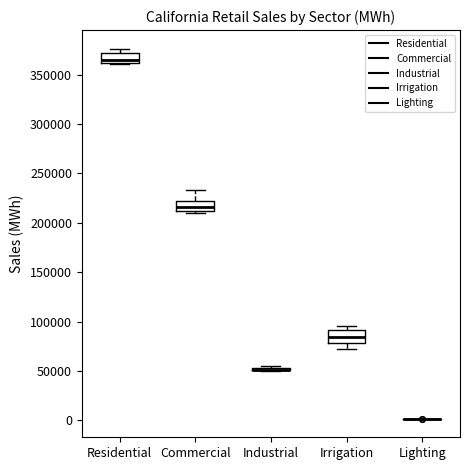

Reading left to right, transcribe this box plot: for each box, give where its median line is, the range the box spans, and where its two whiskers end, as read against the y-axis. The values are not printed on the chart, so give them approximately, as read against the axis.

Residential: median 365000, box 360000 to 370000, whiskers 360000 to 375000
Commercial: median 215000, box 210000 to 220000, whiskers 210000 to 235000
Industrial: box collapsed to a line at 50000, whiskers 50000 to 55000
Irrigation: median 85000, box 80000 to 90000, whiskers 70000 to 95000
Lighting: box collapsed to a line at 0, whiskers 0 to 0